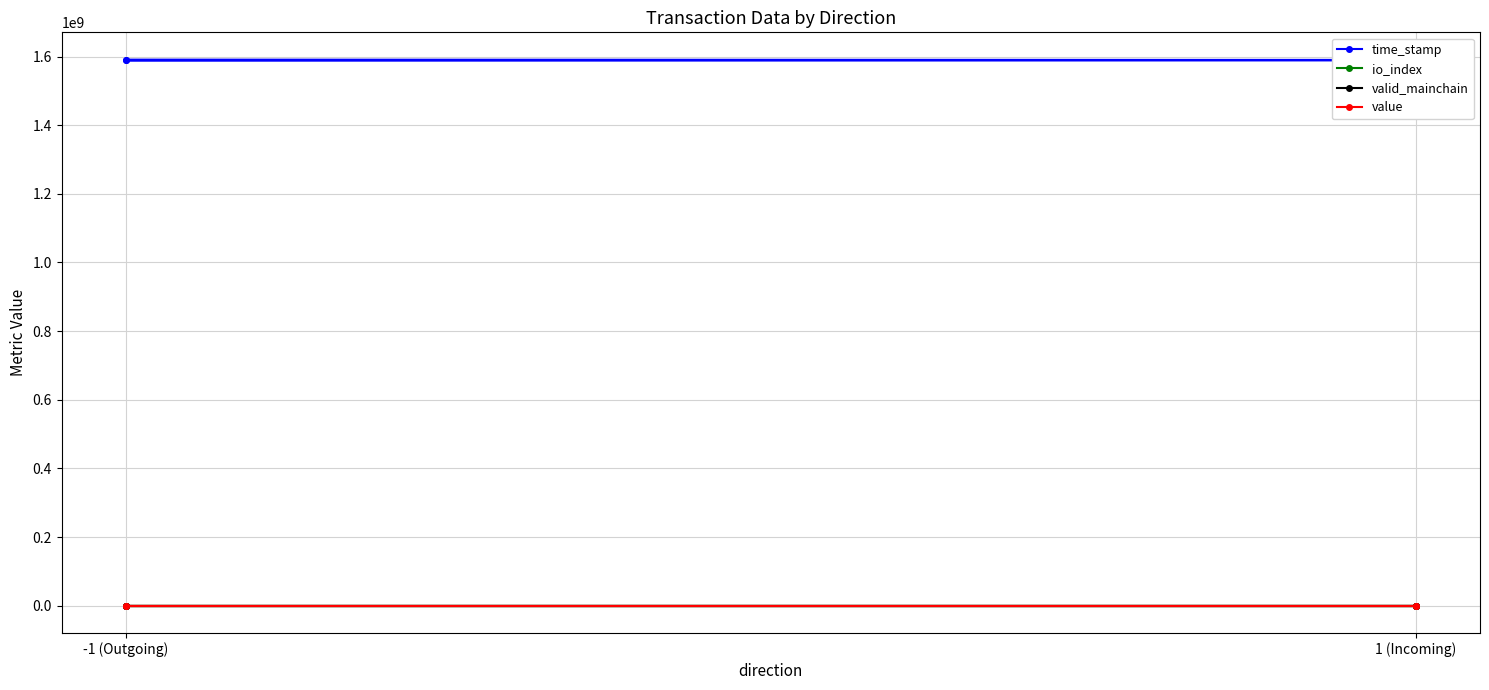

True or false: value has more than 0 points higher than both neighbors.

False